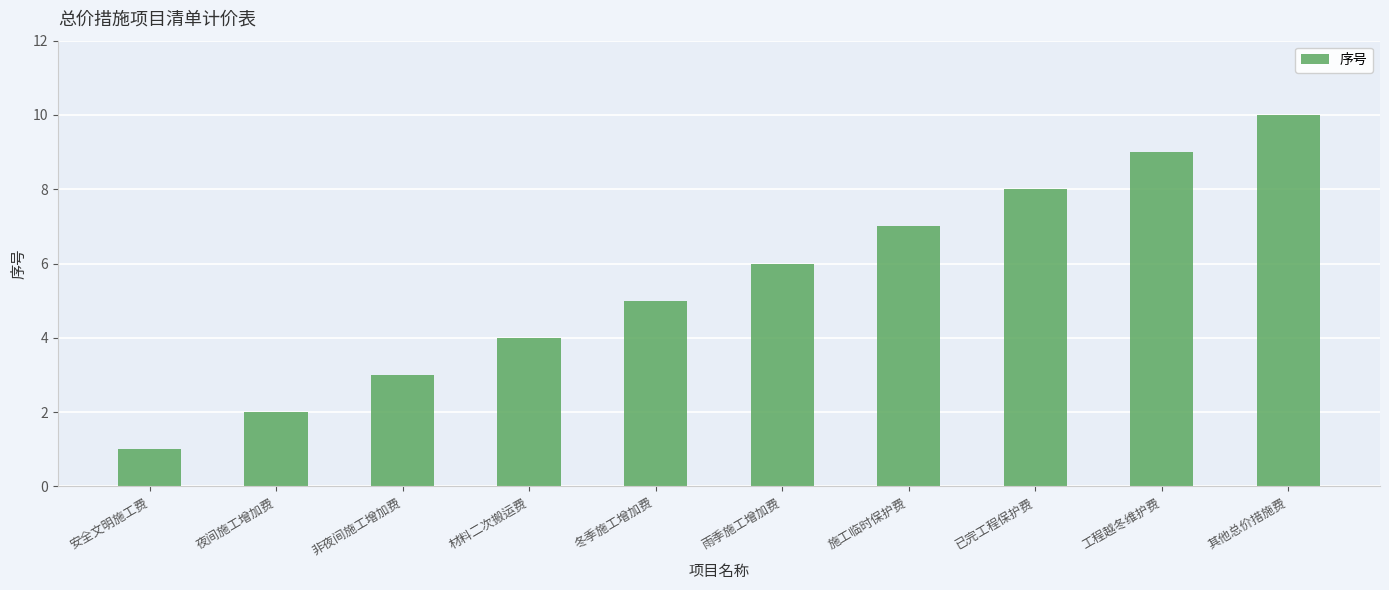

What position from the left is 工程越冬维护费?

9